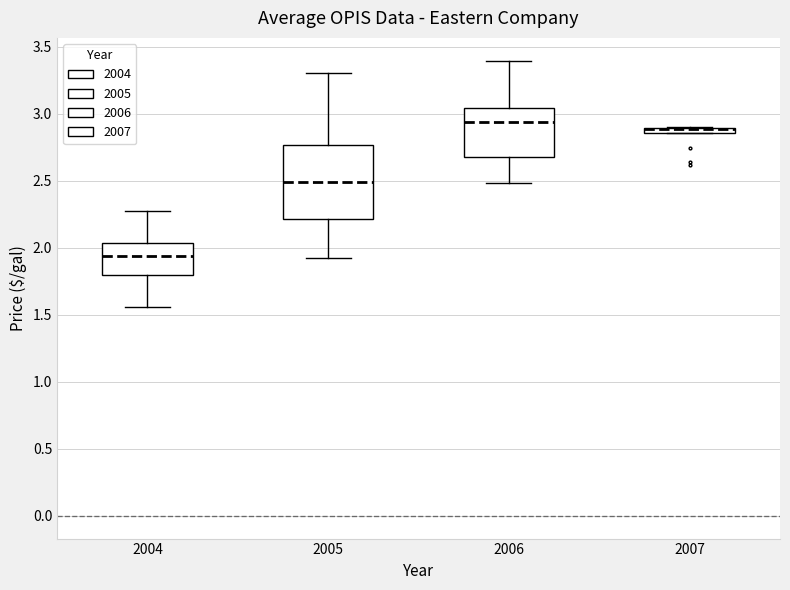

Where is the upper edge of the box at x = 2004 on the y-axis? The values are not printed on the chart, so give them approximately, as read against the axis.

2.05